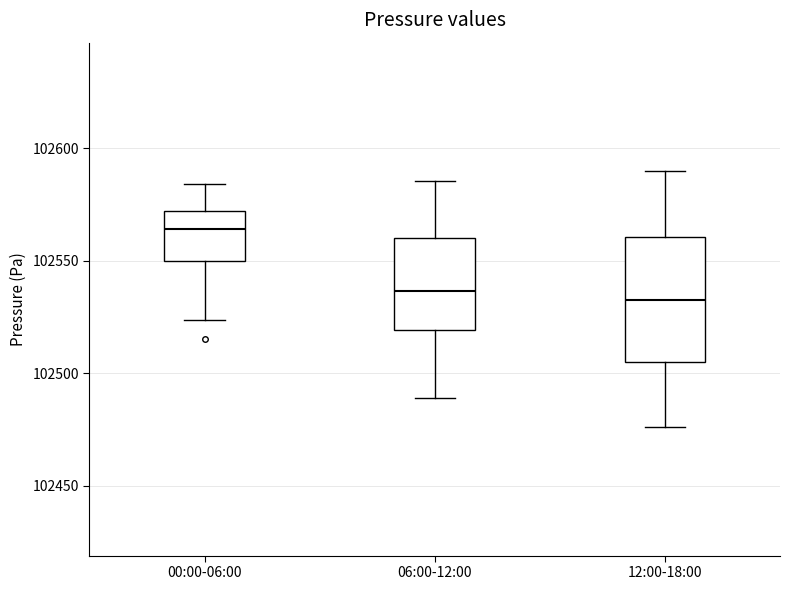

Where does the lower whisker of the box for 12:00-18:00 end on the y-axis? The values are not printed on the chart, so give them approximately, as read against the axis.

102475